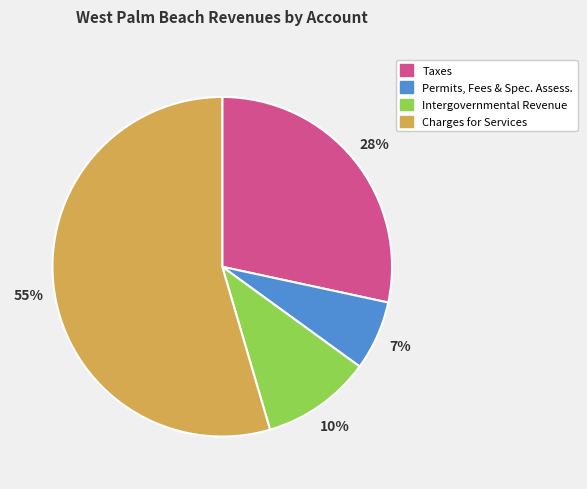

Approximately how many times larger is the value at Intergovernmental Revenue compared to Charges for Services?

0.2